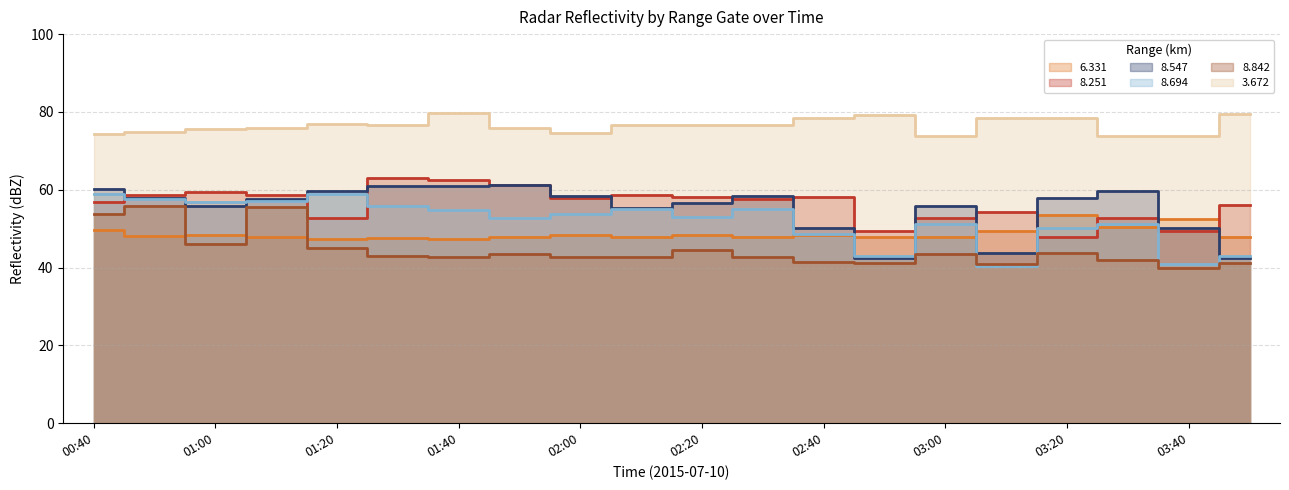

What is the label of the 14th point from the right?

01:40